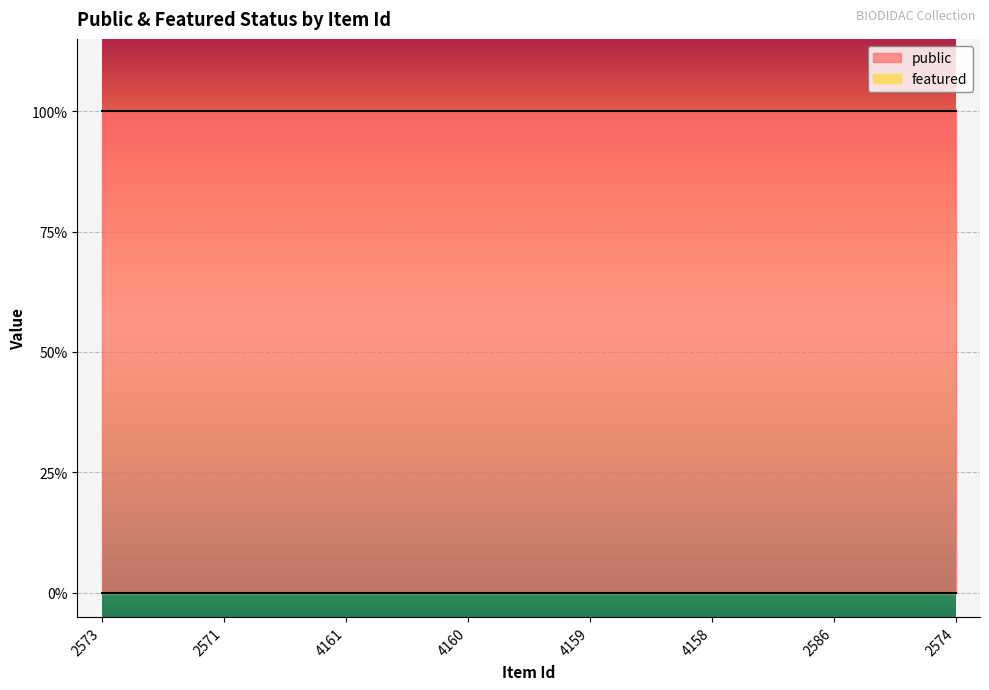

Reading right to left, list all the values displayed in this chart.

public: 1	1	1	1	1	1	1	1
featured: 0	0	0	0	0	0	0	0